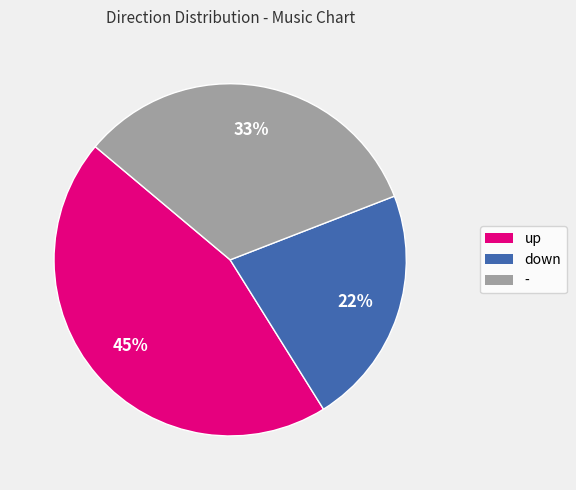

To the nearest percent, what is the difference between the largest and smallest slice percentages?

23%